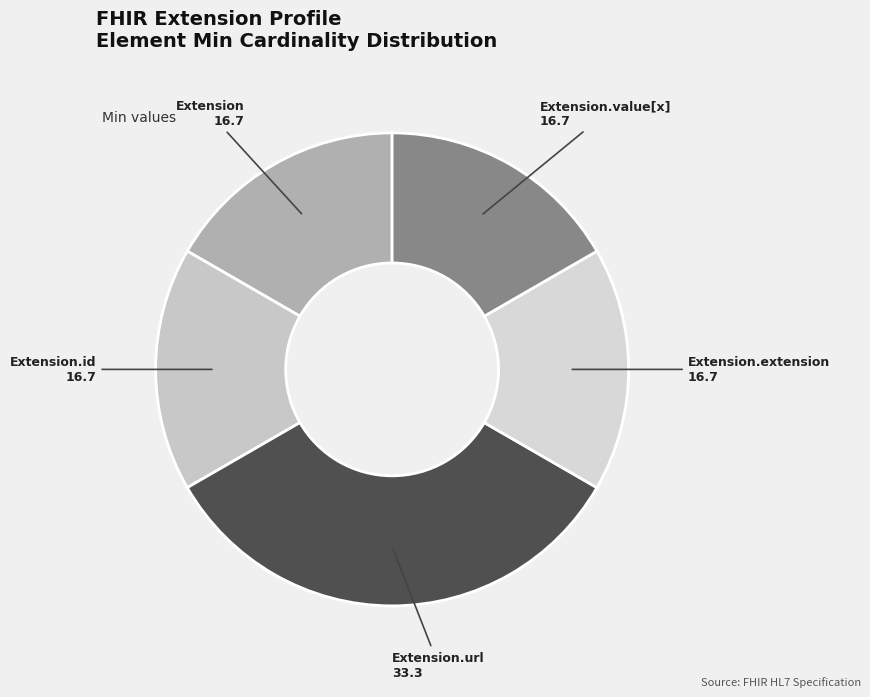

Count the number of slices in the pie.

5